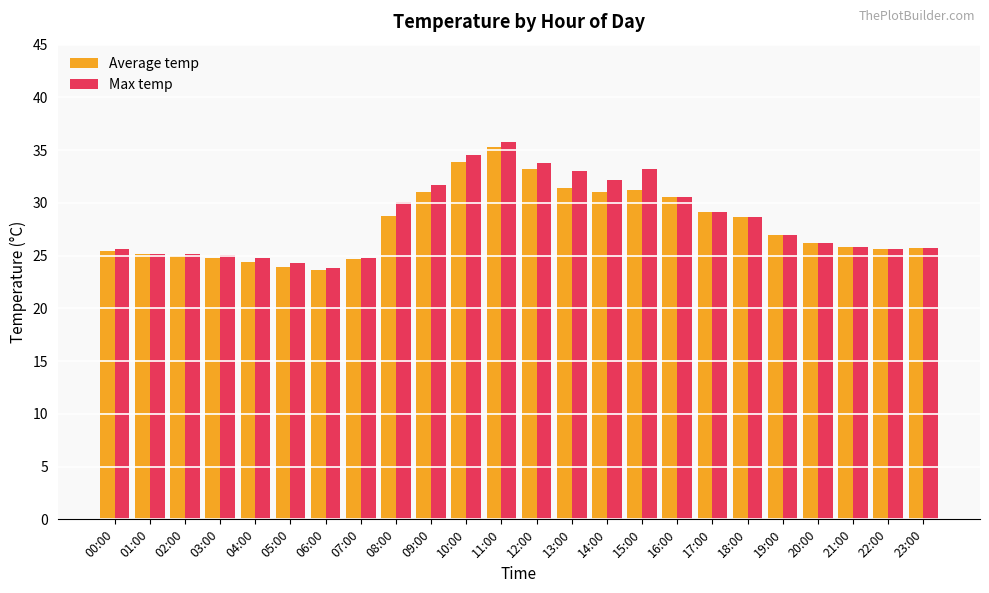

The Average temp series shows 11.8 at 18:00. True or false?

False